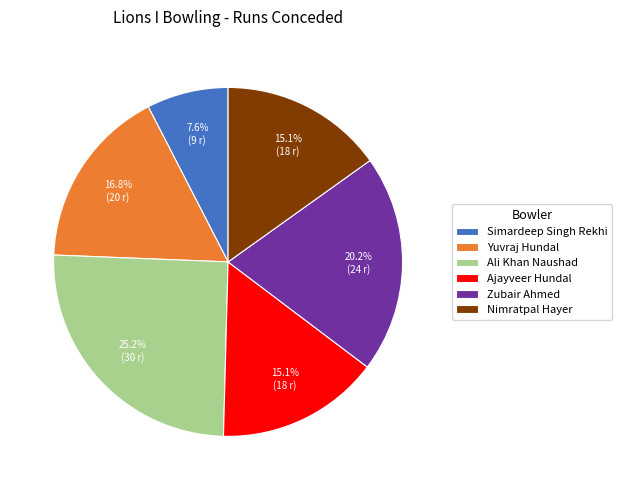

What percentage is the Zubair Ahmed slice, to the nearest percent?

20%